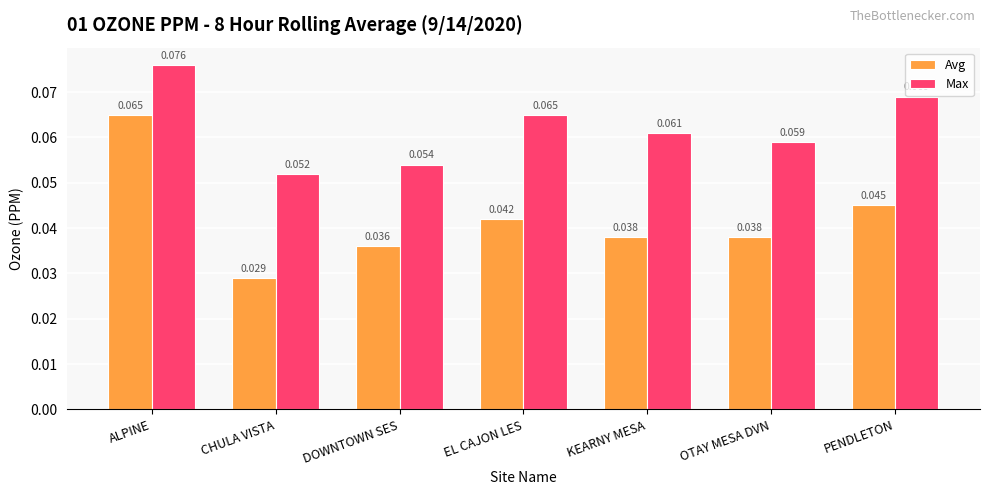

Which category has the lowest value in the Max series?

CHULA VISTA